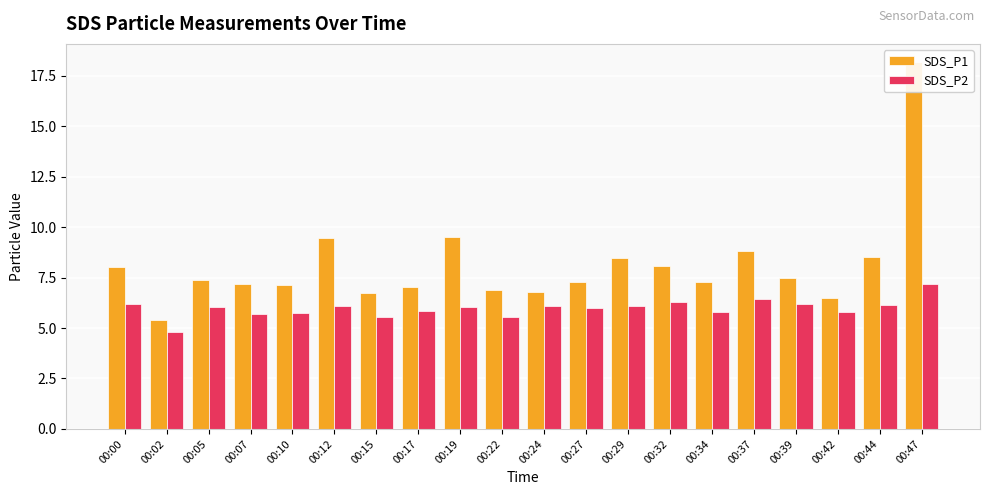

What is the difference between the maximum and minimum values in the SDS_P1 series?

12.8